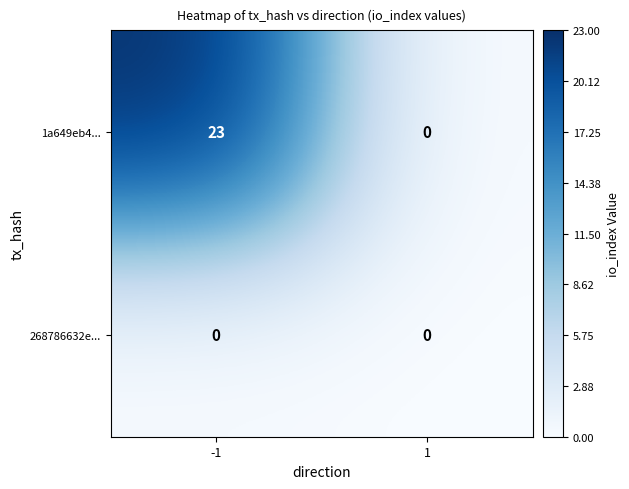

True or false: 1a649eb4... has a value of 23 at -1.

True